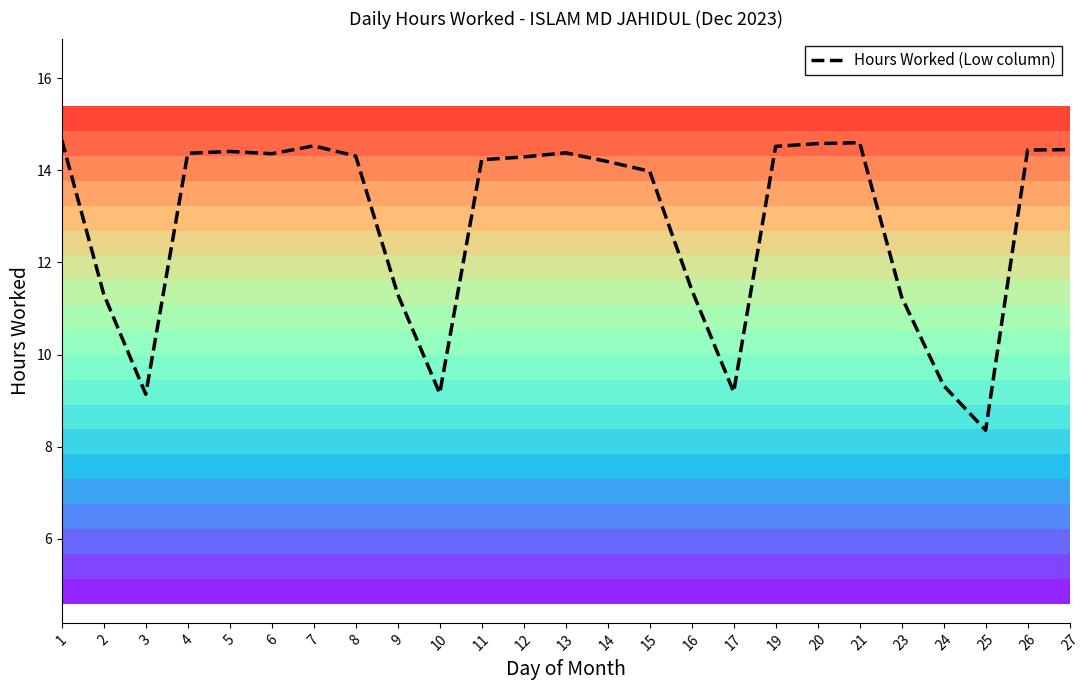

What is the sum of all values?

320.8